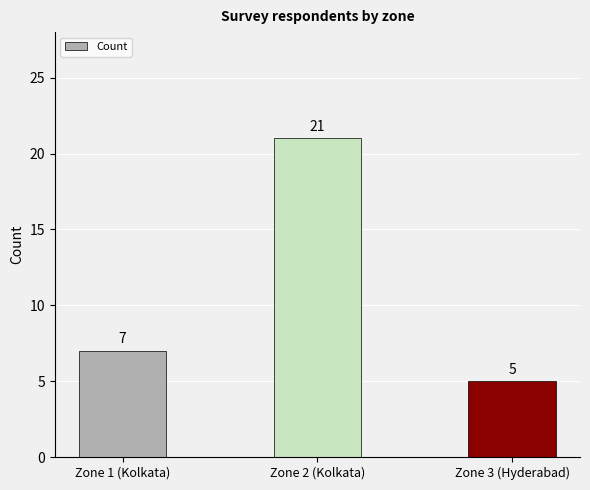

What is the change in value from Zone 1 (Kolkata) to Zone 3 (Hyderabad)?

-2